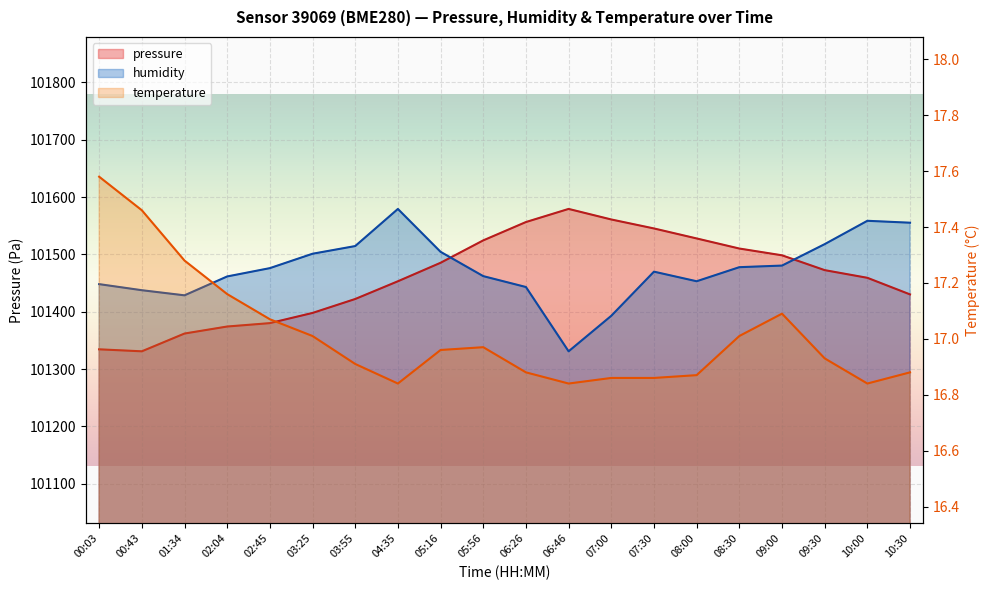

Rank the categories by humidity value from lowest to highest.

06:46, 07:00, 01:34, 00:43, 06:26, 00:03, 08:00, 02:04, 05:56, 07:30, 02:45, 08:30, 09:00, 03:25, 05:16, 03:55, 09:30, 10:30, 10:00, 04:35